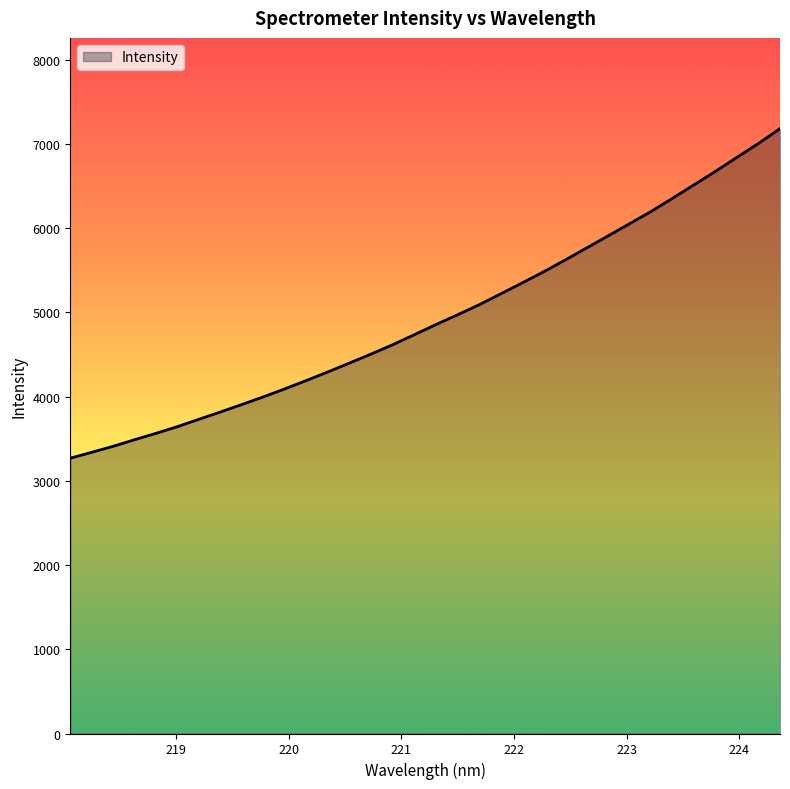

What is the greatest value displayed?

7181.0